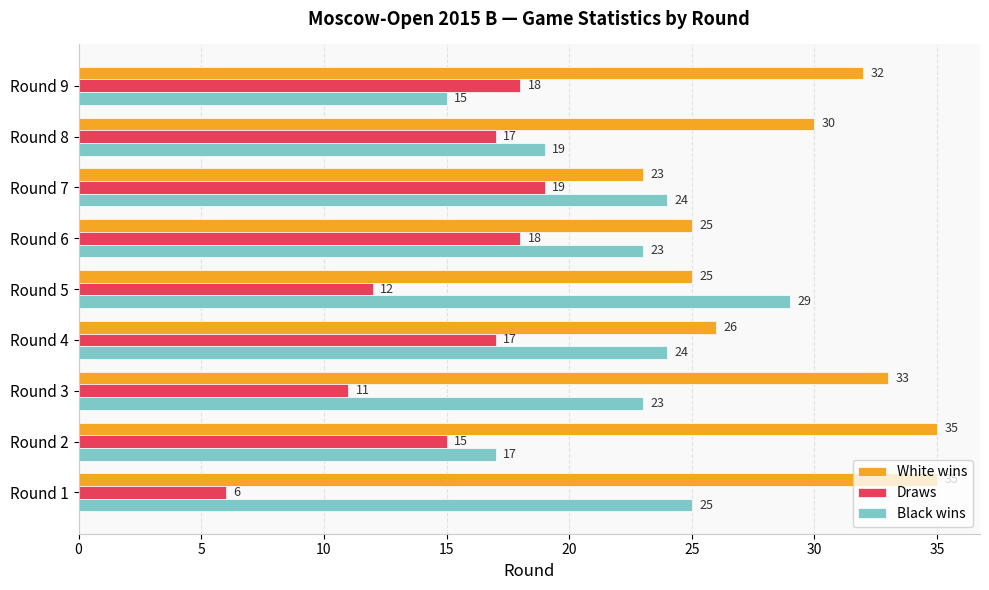

Rank the series by their average value, from lowest to highest.

Draws, Black wins, White wins